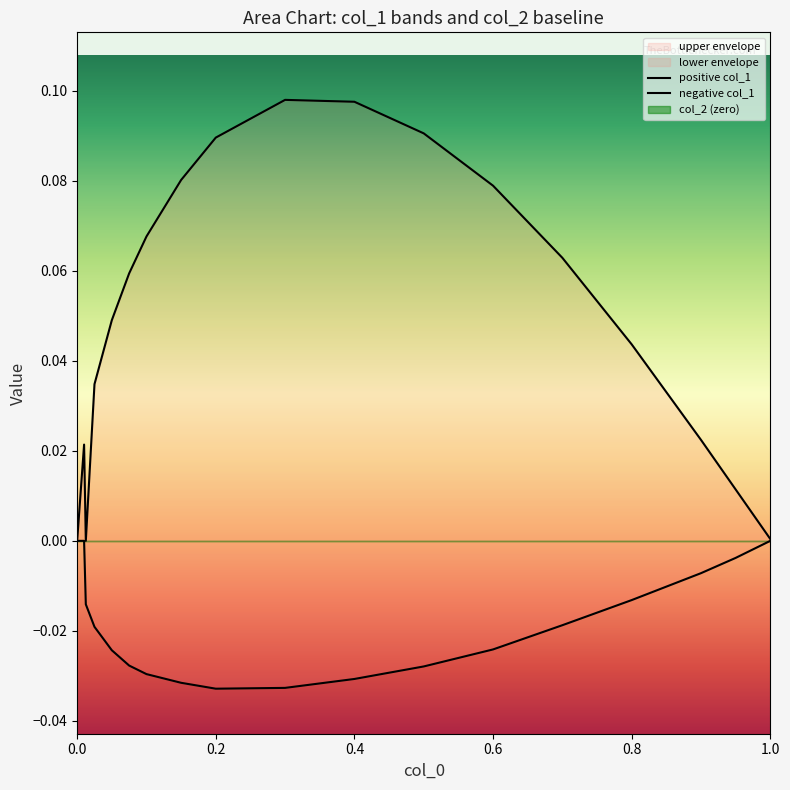

In negative col_1, how many points are lower than both neighbors (excluding endpoints)?

1